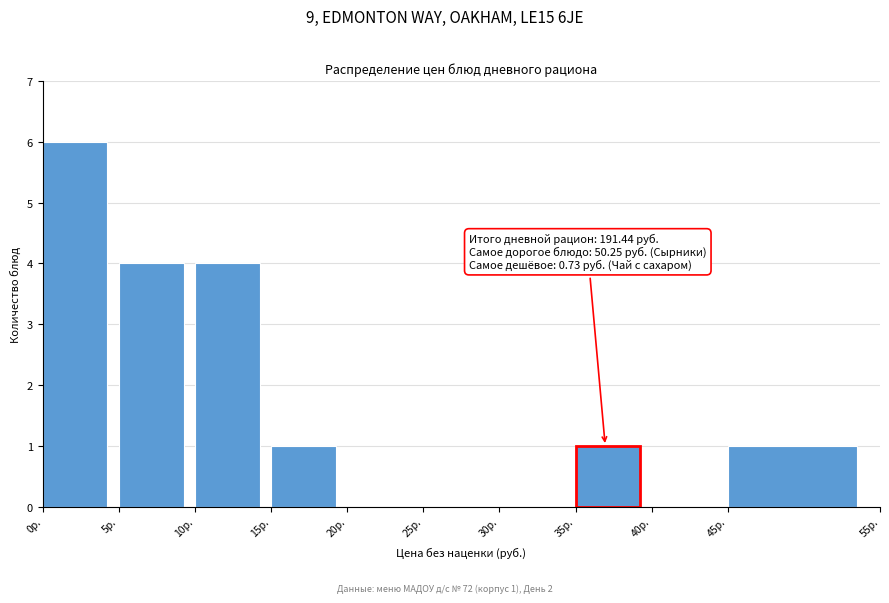

Over which range of the x-axis is the bar tallest?

0 to 5